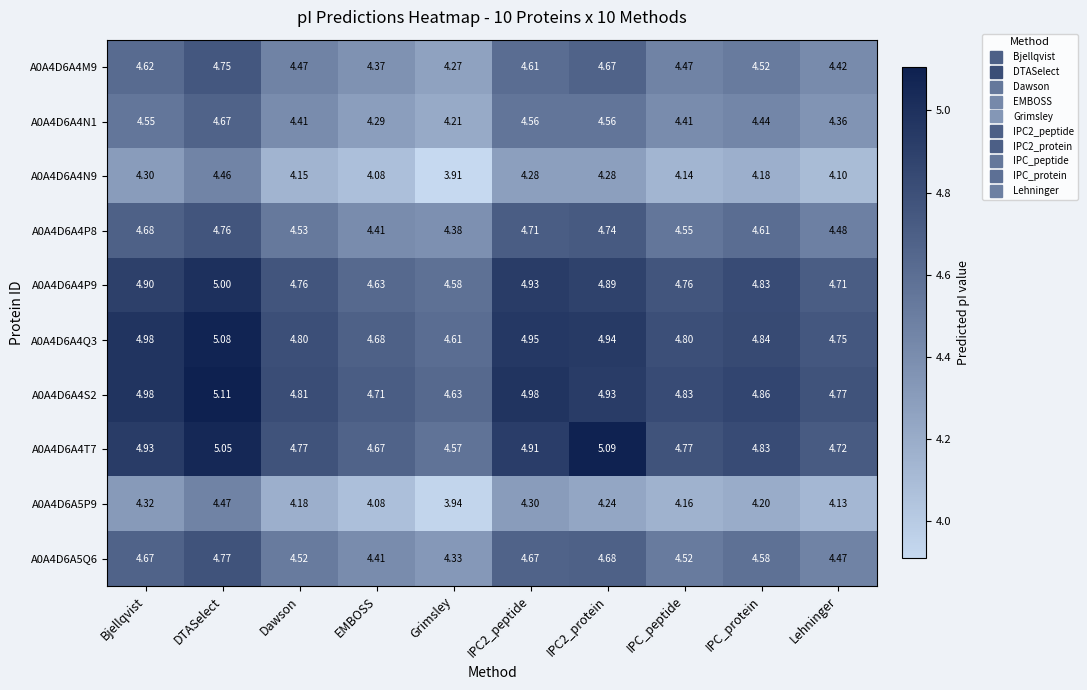

Which category has the lowest value across all series?

Grimsley